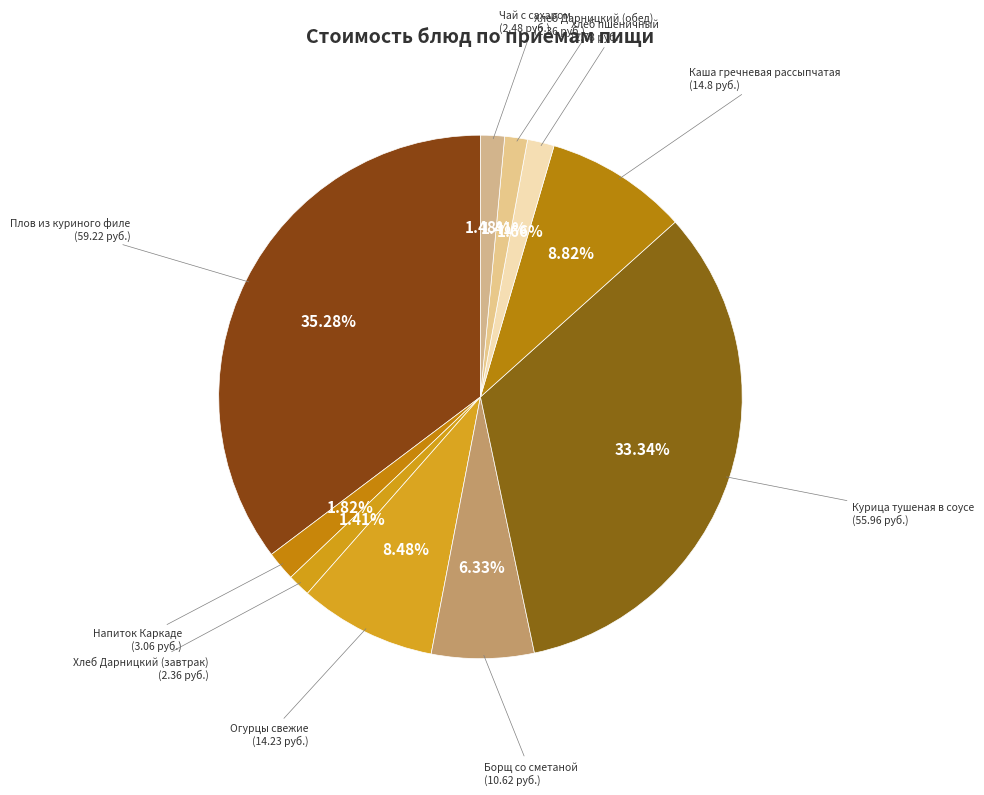

Rank the categories by value from lowest to highest.

Хлеб Дарницкий (завтрак), Хлеб Дарницкий (обед), Чай с сахаром, Хлеб пшеничный, Напиток Каркаде, Борщ со сметаной, Огурцы свежие, Каша гречневая рассыпчатая, Курица тушеная в соусе, Плов из куриного филе